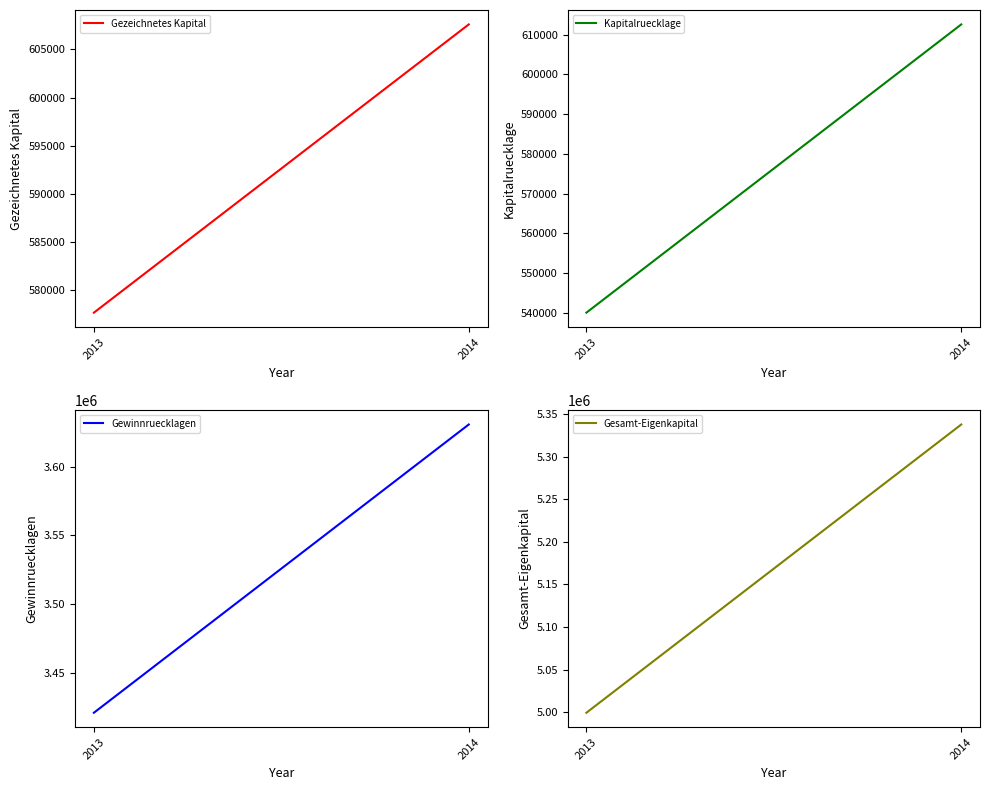

What is the difference between the maximum and minimum values in the Kapitalruecklage series?

72589